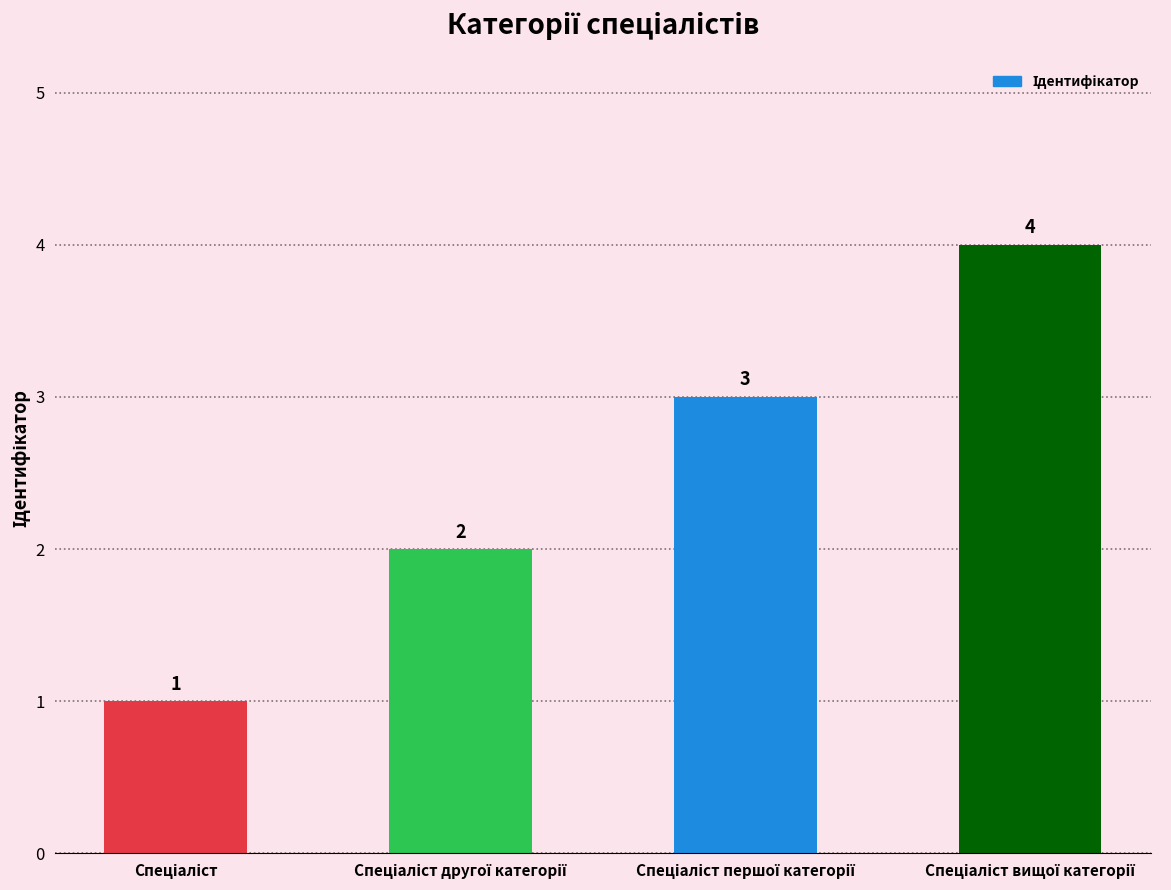

What is the maximum value shown in the chart?

4